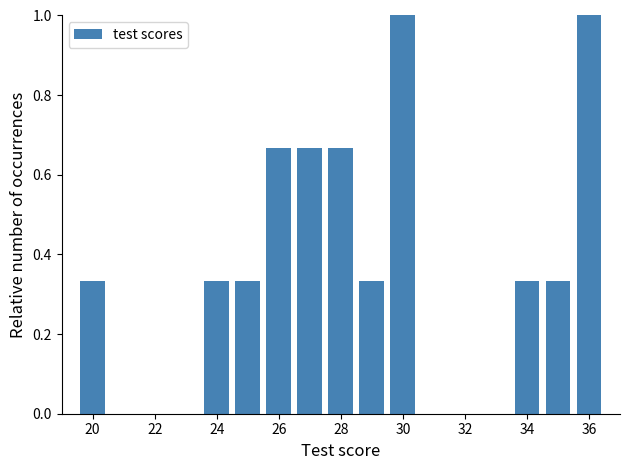

Reading left to right, list every bar in this chart as the range it spans on the x-axis followed by its height. Neither the bar edges nor the heights are printed on the chart, so give them approximately, as read against the axes.

19.5 to 20.5: 0.34
20.5 to 21.5: 0
21.5 to 22.5: 0
22.5 to 23.5: 0
23.5 to 24.5: 0.34
24.5 to 25.5: 0.34
25.5 to 26.5: 0.66
26.5 to 27.5: 0.66
27.5 to 28.5: 0.66
28.5 to 29.5: 0.34
29.5 to 30.5: 1.00
30.5 to 31.5: 0
31.5 to 32.5: 0
32.5 to 33.5: 0
33.5 to 34.5: 0.34
34.5 to 35.5: 0.34
35.5 to 36.5: 1.00